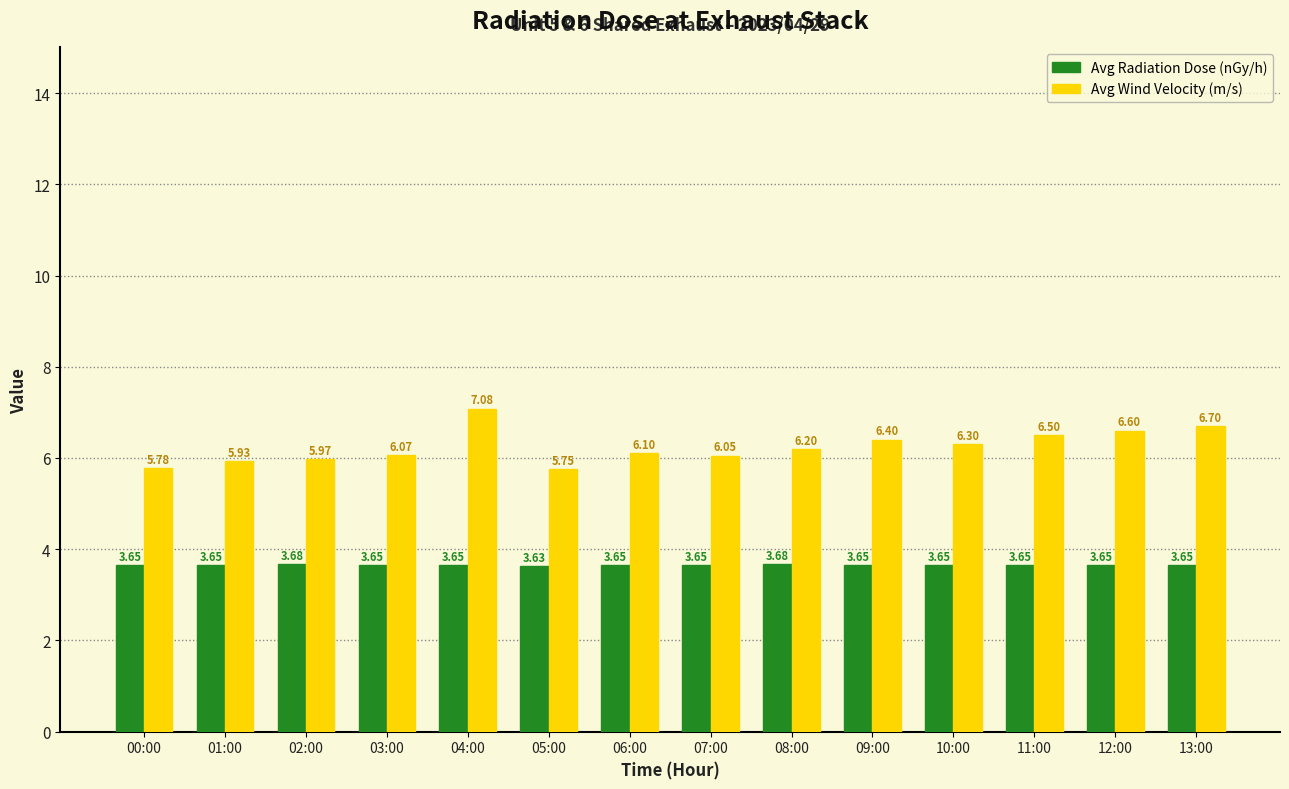

What is the total value across all series at 03:00?

9.7